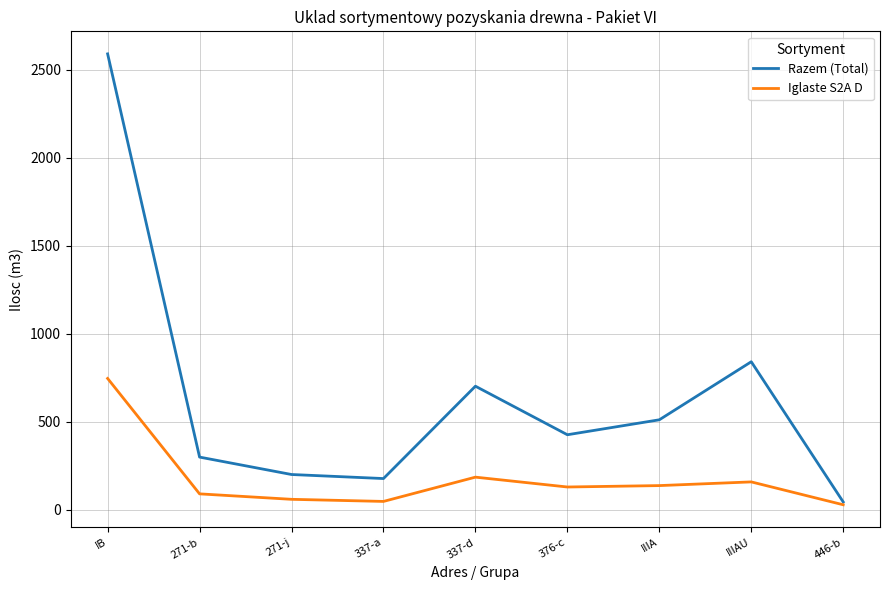

The value of Razem (Total) at 337-d is 433. True or false?

False